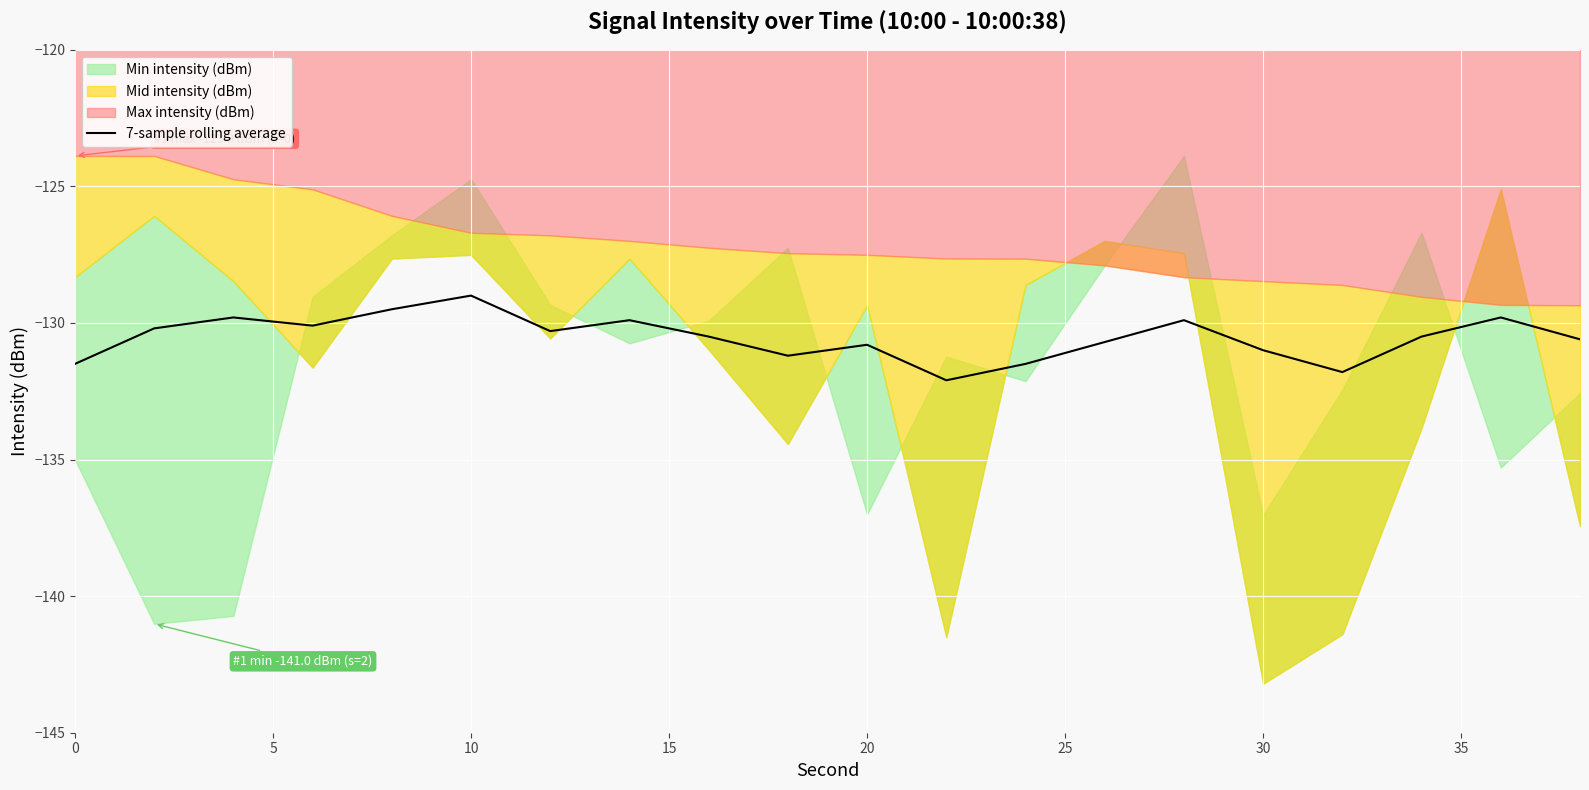

How many lines are shown in the chart?

1